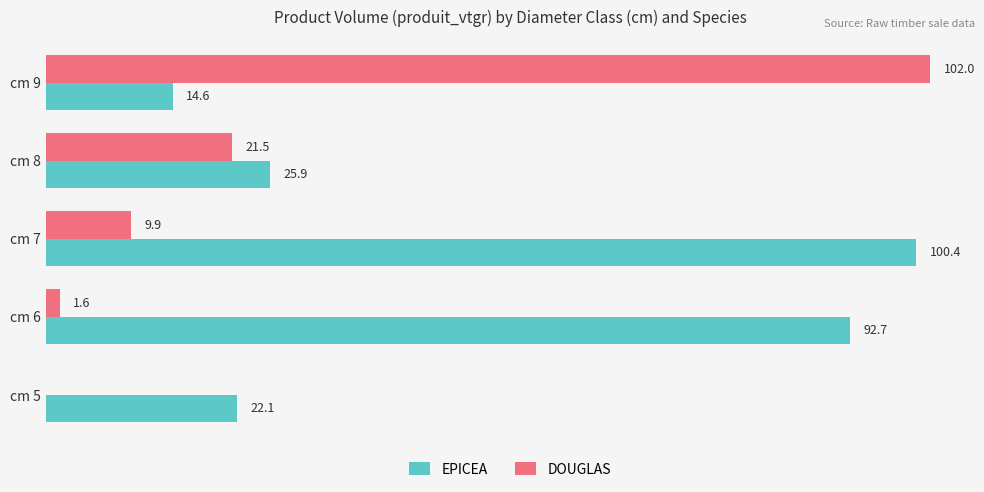

Is the value of EPICEA at cm 5 greater than the value of DOUGLAS at cm 7?

Yes